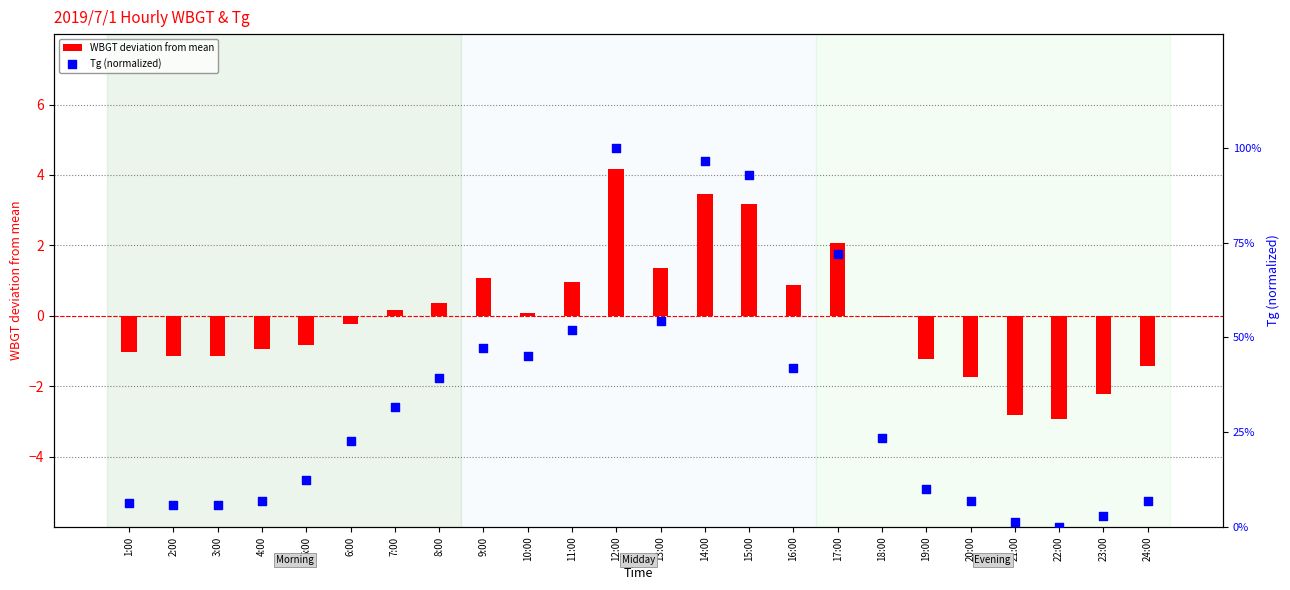

Which series contains the highest Y value?

WBGT deviation from mean